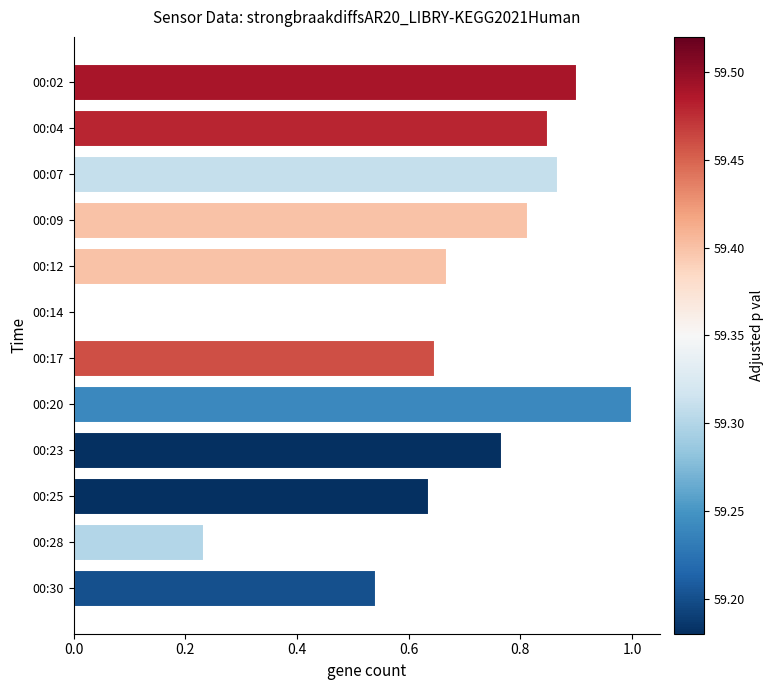

What is the change in value from 00:14 to 00:25?

+0.6